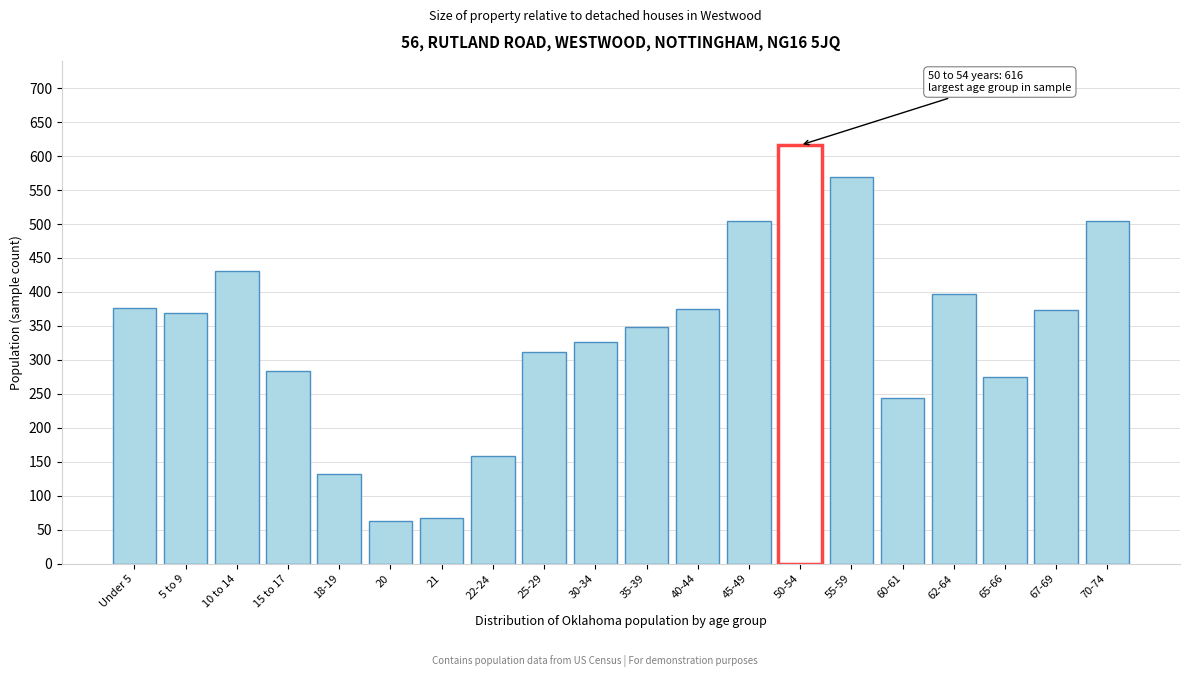

True or false: the data shows 123 at 15 to 17.

False